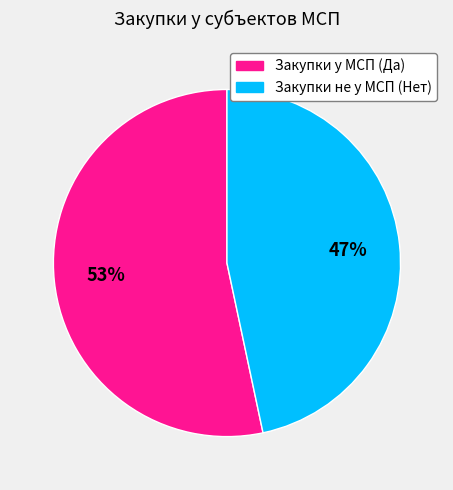

Is there a majority slice in this chart?

Yes